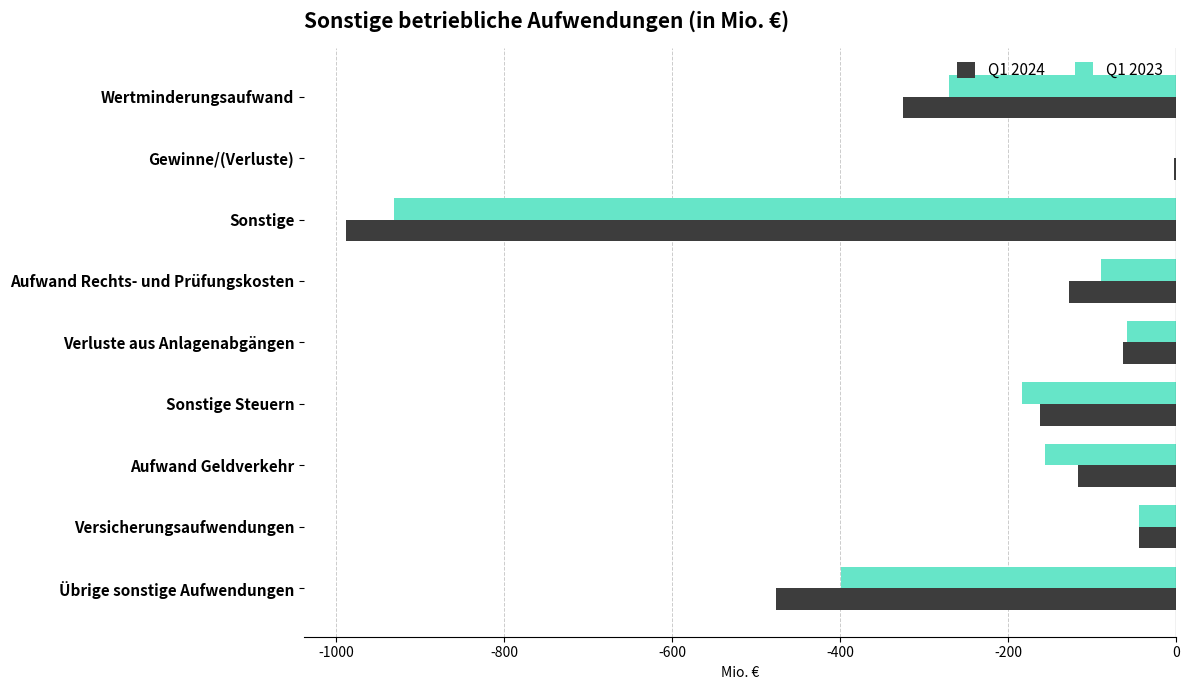

How many values in the Q1 2023 series exceed -156?

4